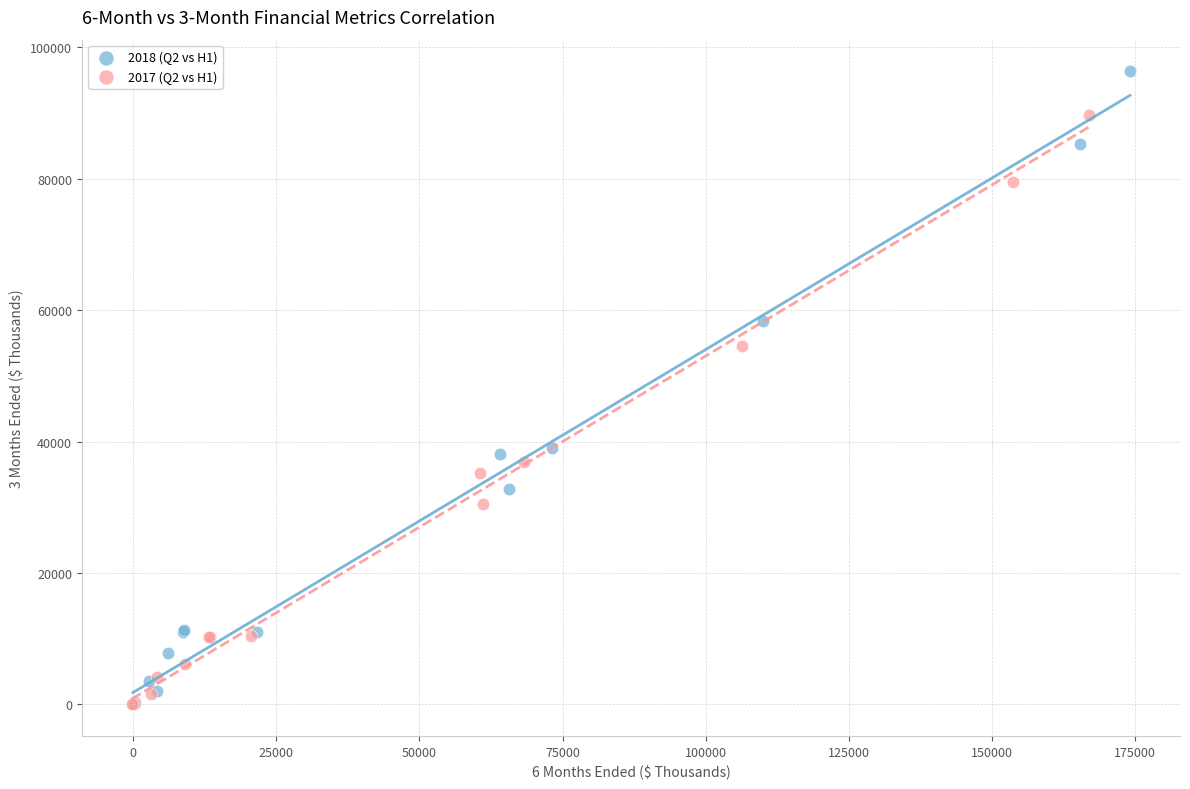

Which series contains the highest Y value?

2018 (Q2 vs H1)